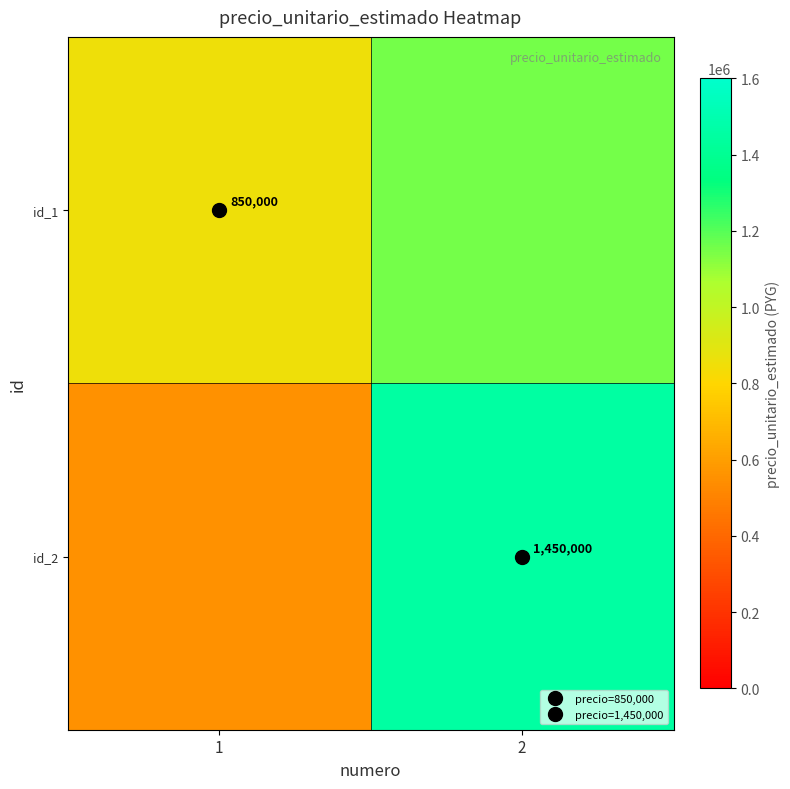

What is the spread (max minus min) of values at 1?

300000